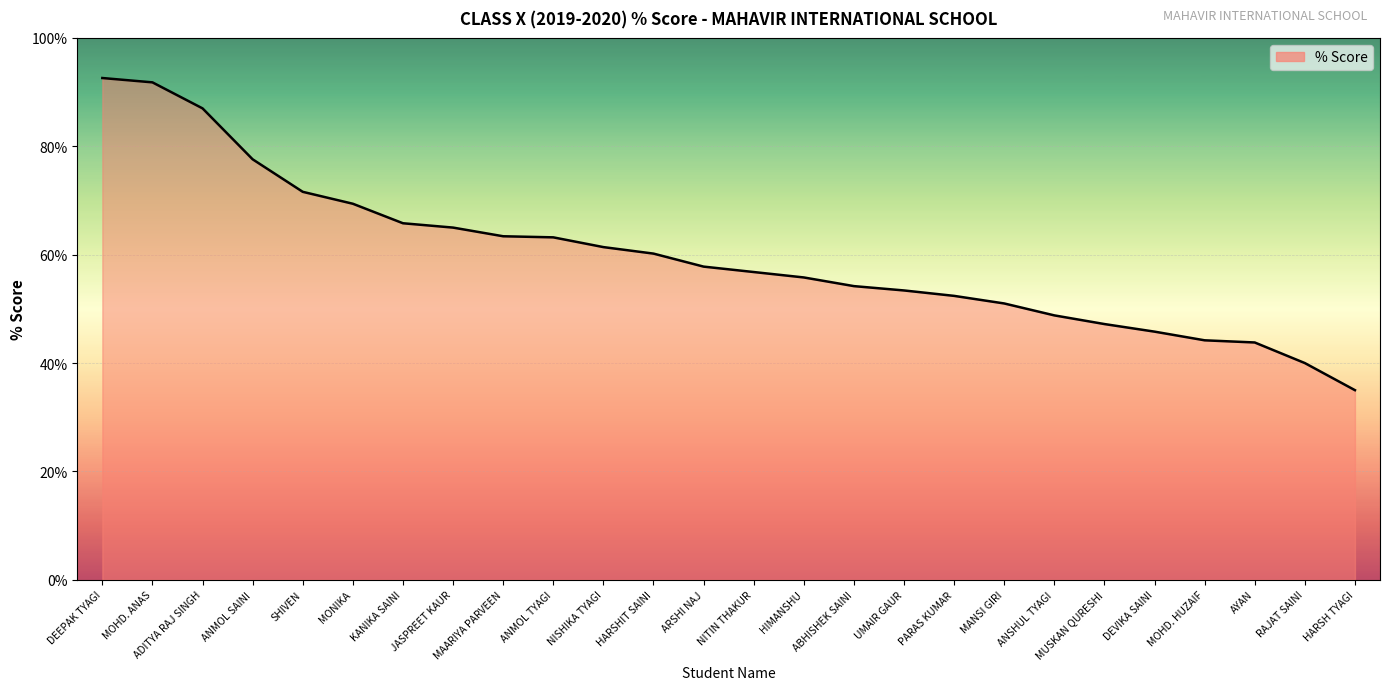

Is it true that the value at NISHIKA TYAGI is 61.4?

True